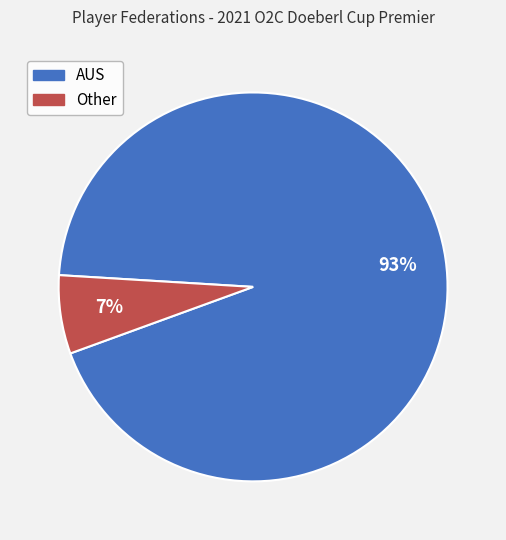

Which category has the biggest portion of the pie?

AUS